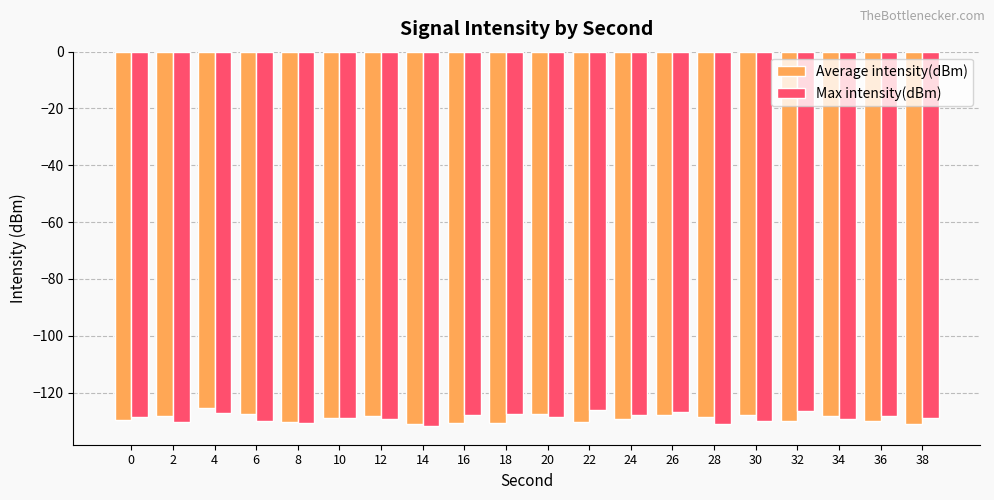

Does the chart contain stacked bars?

No